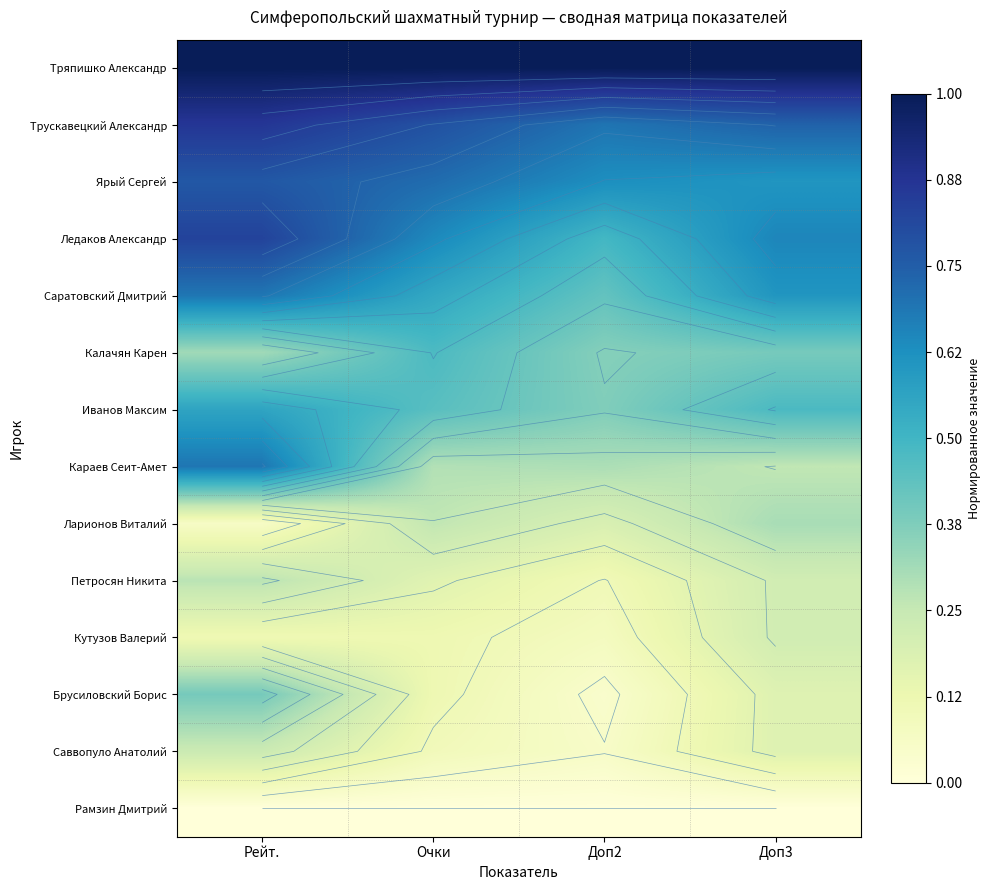

Where is Иванов Максим nearest to the value 0?

Доп2